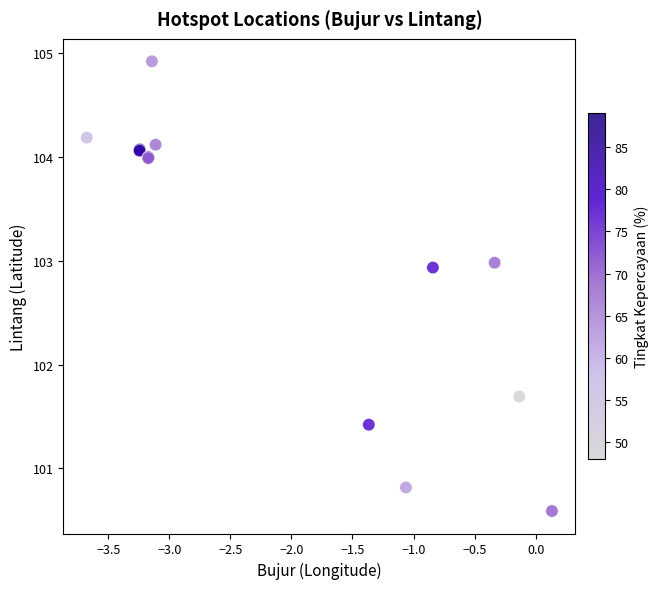

What Y value in the scatter plot is closest to 102?

101.7